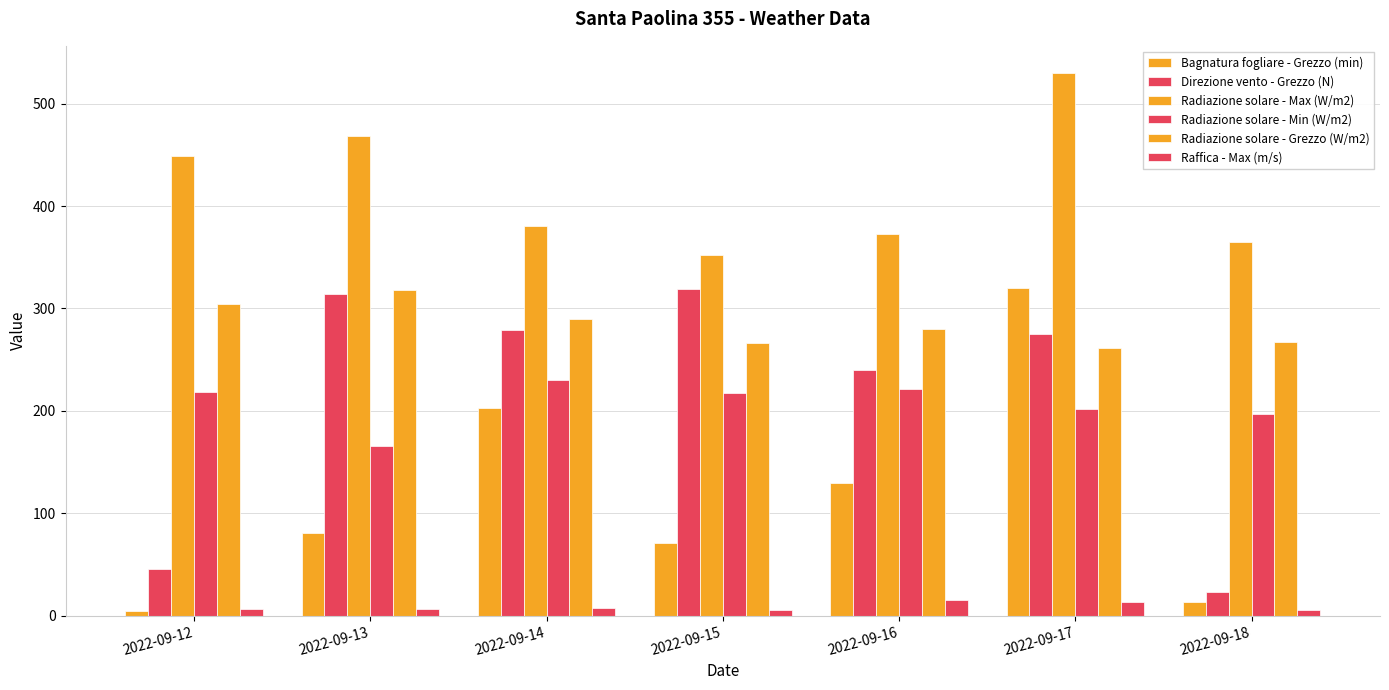

How many series are shown in this chart?

6